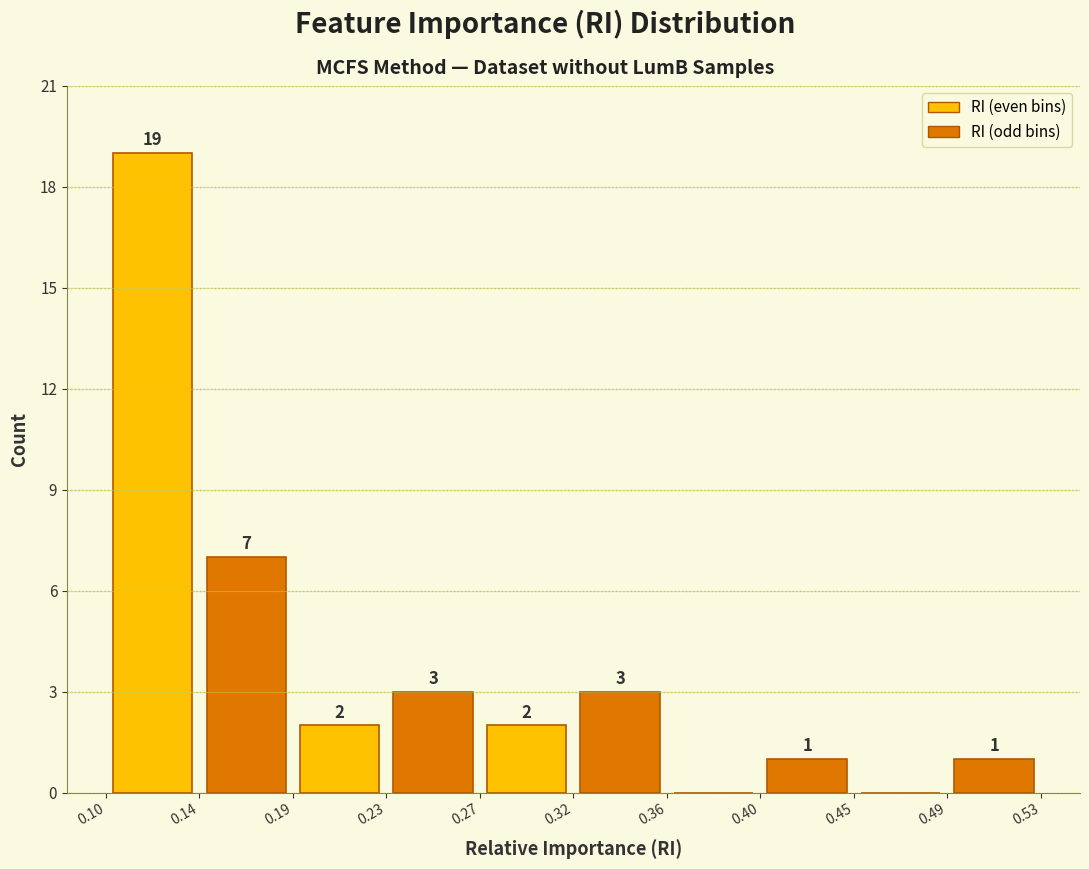

Which range on the x-axis has the tallest bar?

0.10 to 0.14